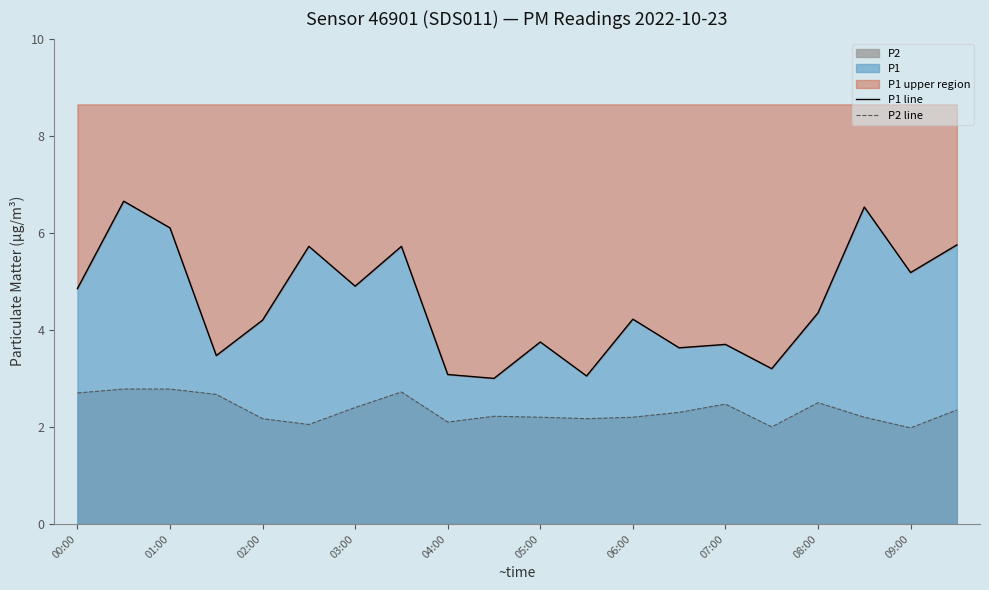

In P1 line, how many points are lower than both neighbors (excluding endpoints)?

7